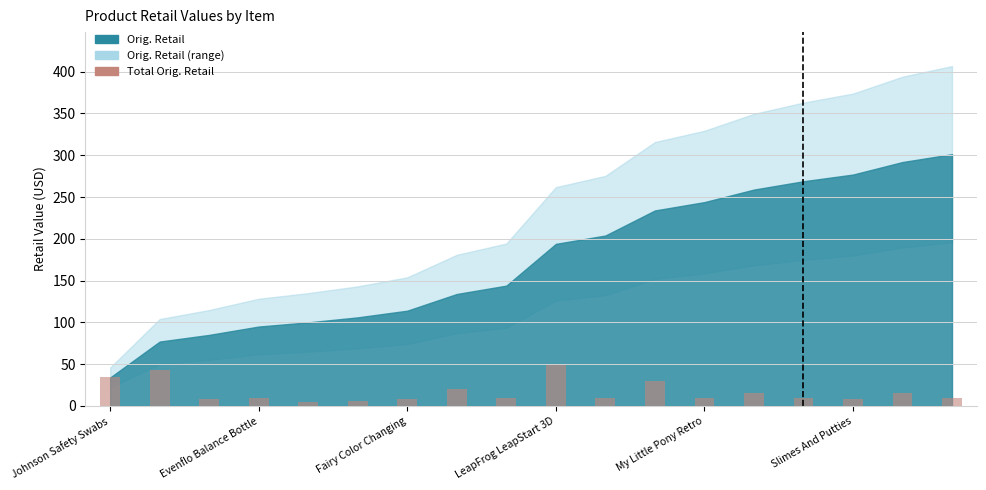

What is the average value?

16.7